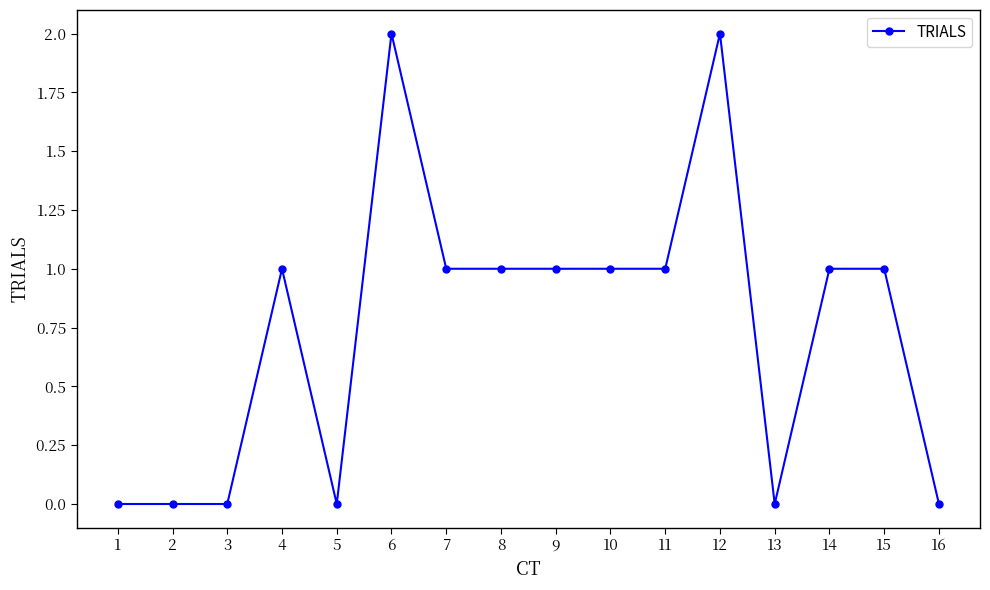

True or false: the data shows 2 at 14.

False